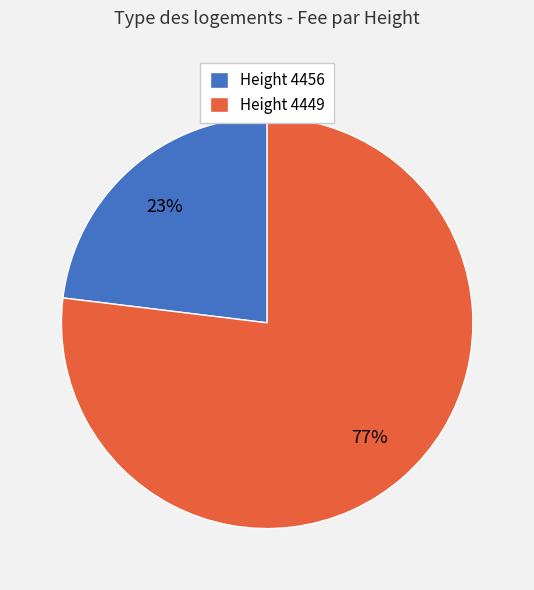

Does Height 4449 account for over 50% of the chart?

Yes